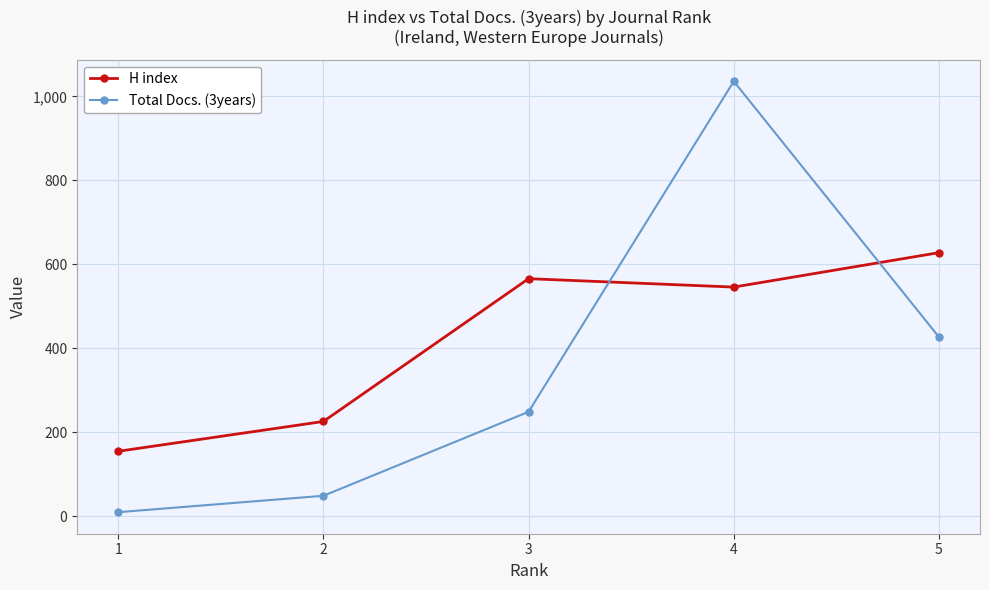

How many interior local valleys does the H index series have?

1